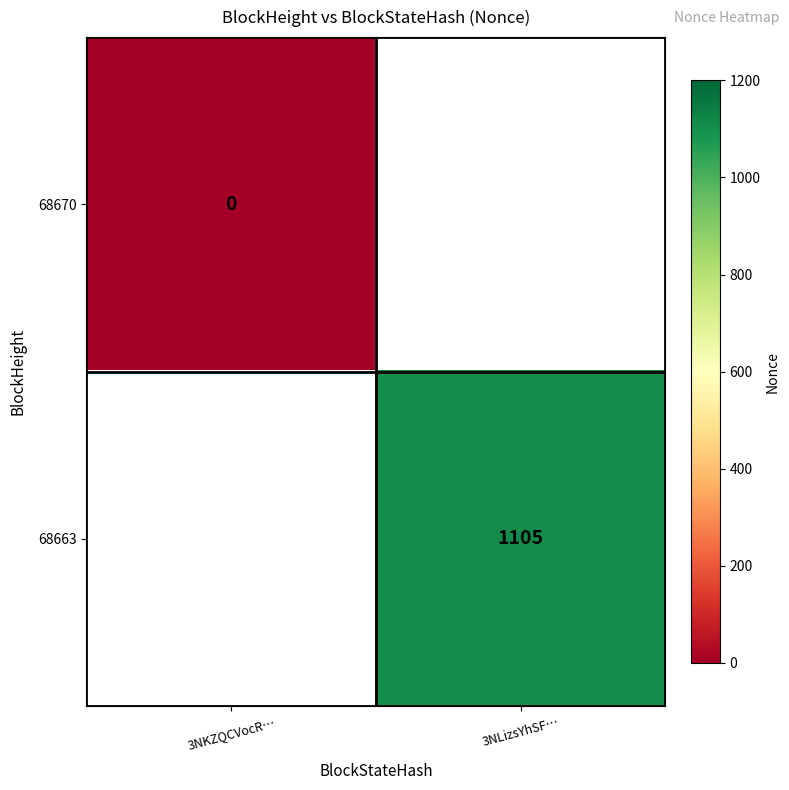

At how many categories does at least one series exceed 424?

1